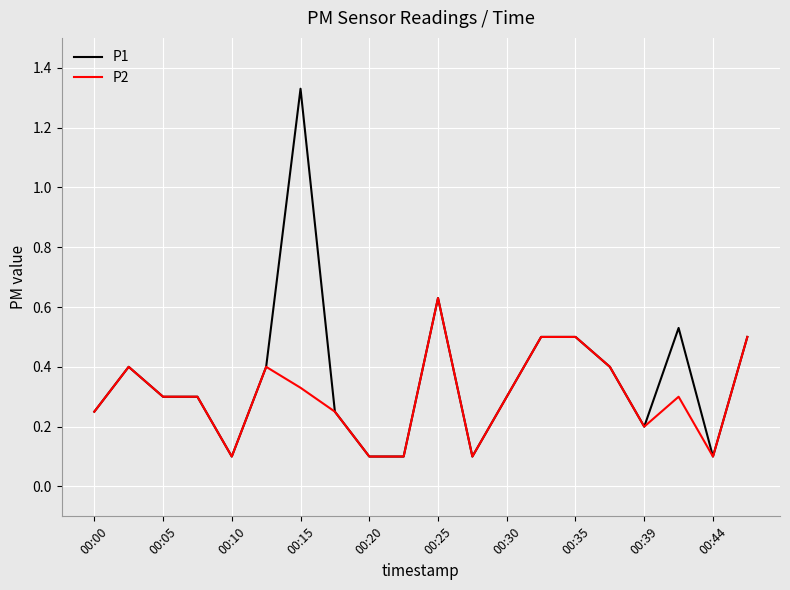

Which series has the widest spread of values?

P1